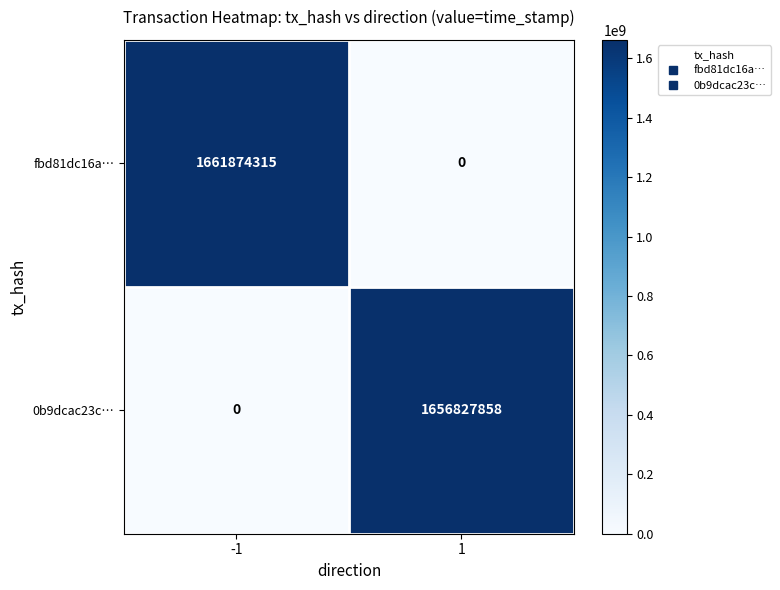

Rank the series by their maximum value, from highest to lowest.

fbd81dc16a…, 0b9dcac23c…